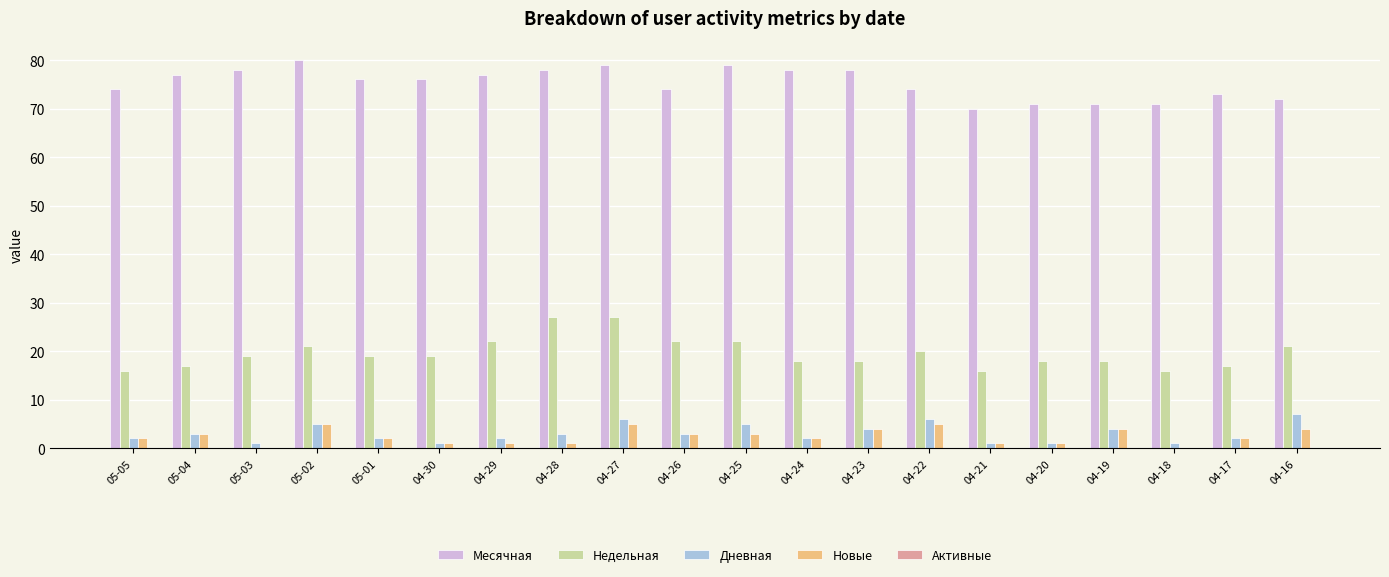

True or false: Недельная has a value of 6 at 04-26.

False